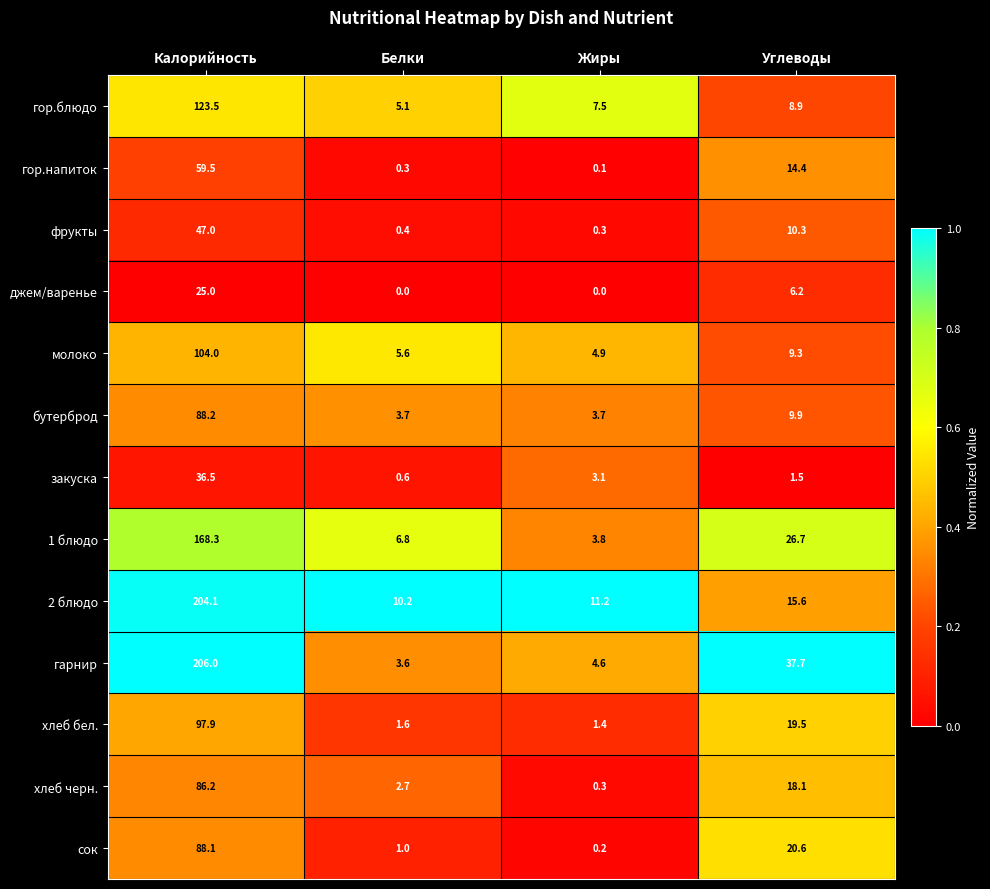

True or false: хлеб черн. has a value of 12.0 at Углеводы.

False